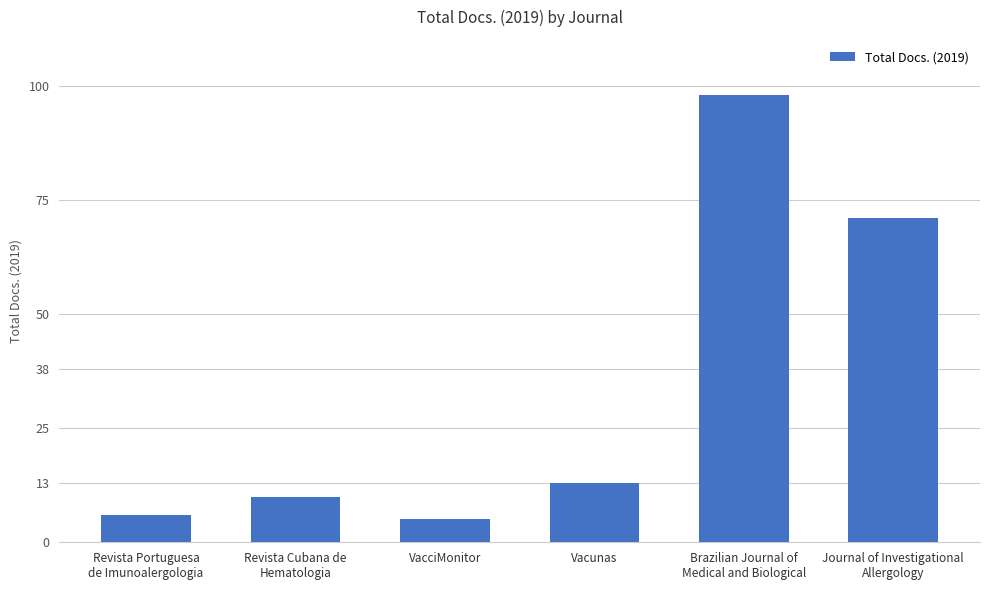

At which category does the chart reach its peak across all series?

Brazilian Journal of
Medical and Biological